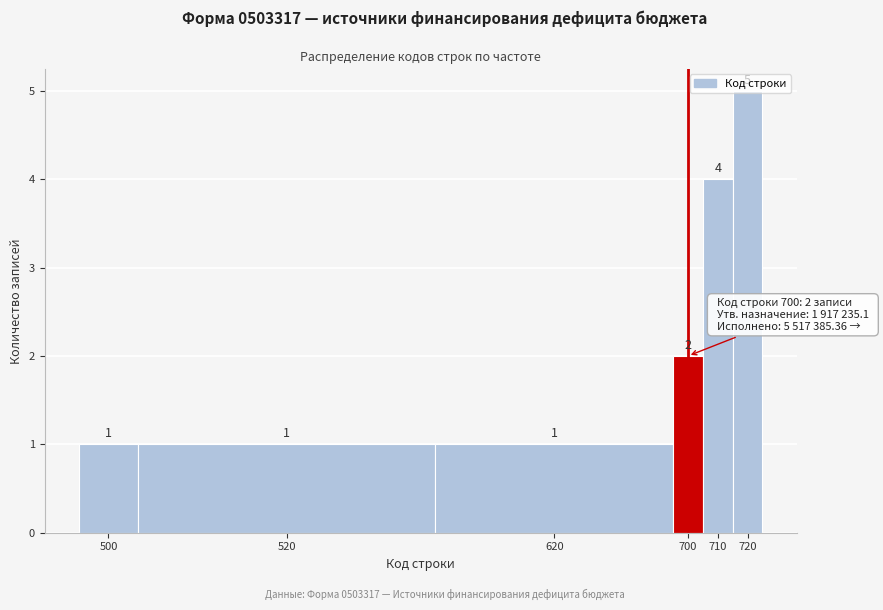

What is the change in value from 700 to 720?

+3